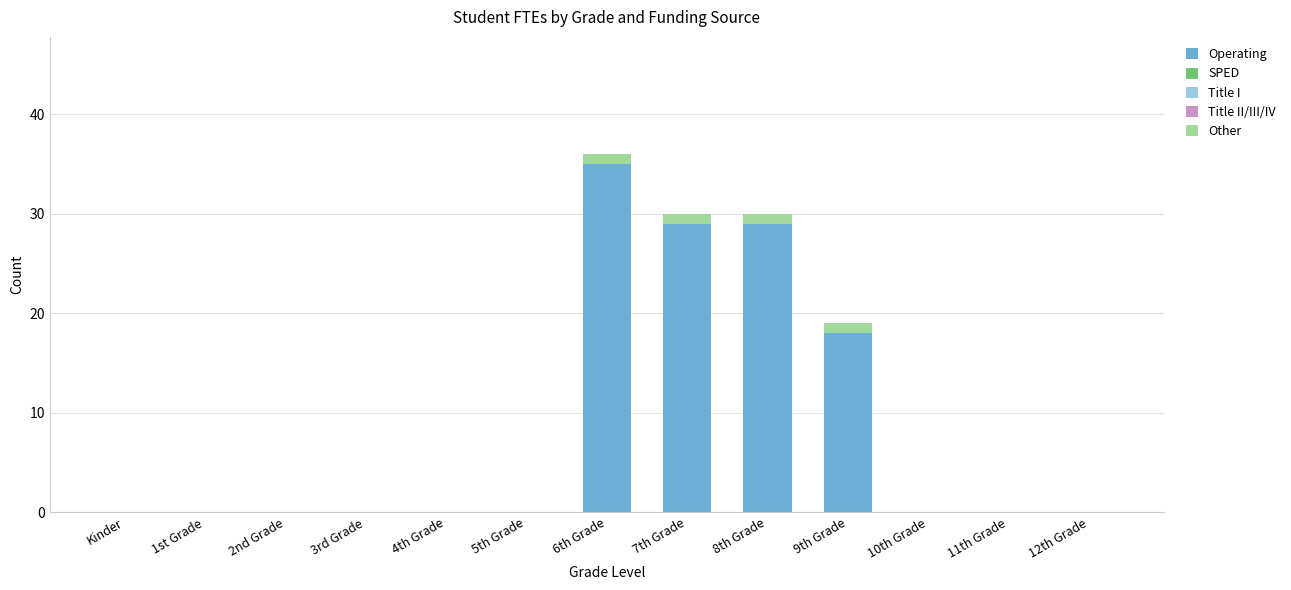

Reading left to right, list the values for the Operating series.

Kinder=0	1st Grade=0	2nd Grade=0	3rd Grade=0	4th Grade=0	5th Grade=0	6th Grade=35	7th Grade=29	8th Grade=29	9th Grade=18	10th Grade=0	11th Grade=0	12th Grade=0